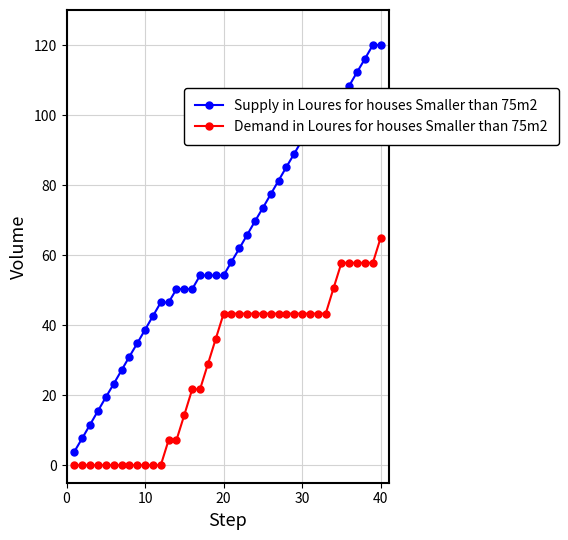

At how many categories does at least one series exceed 33?

32